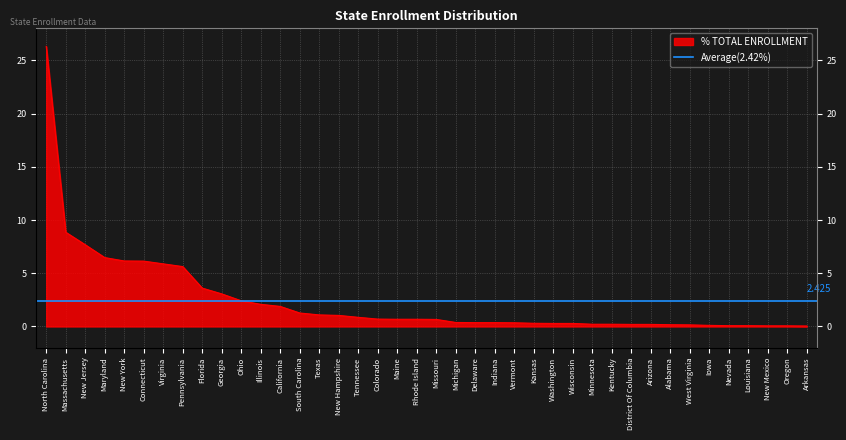

True or false: the data shows 1.1 at Texas.

True